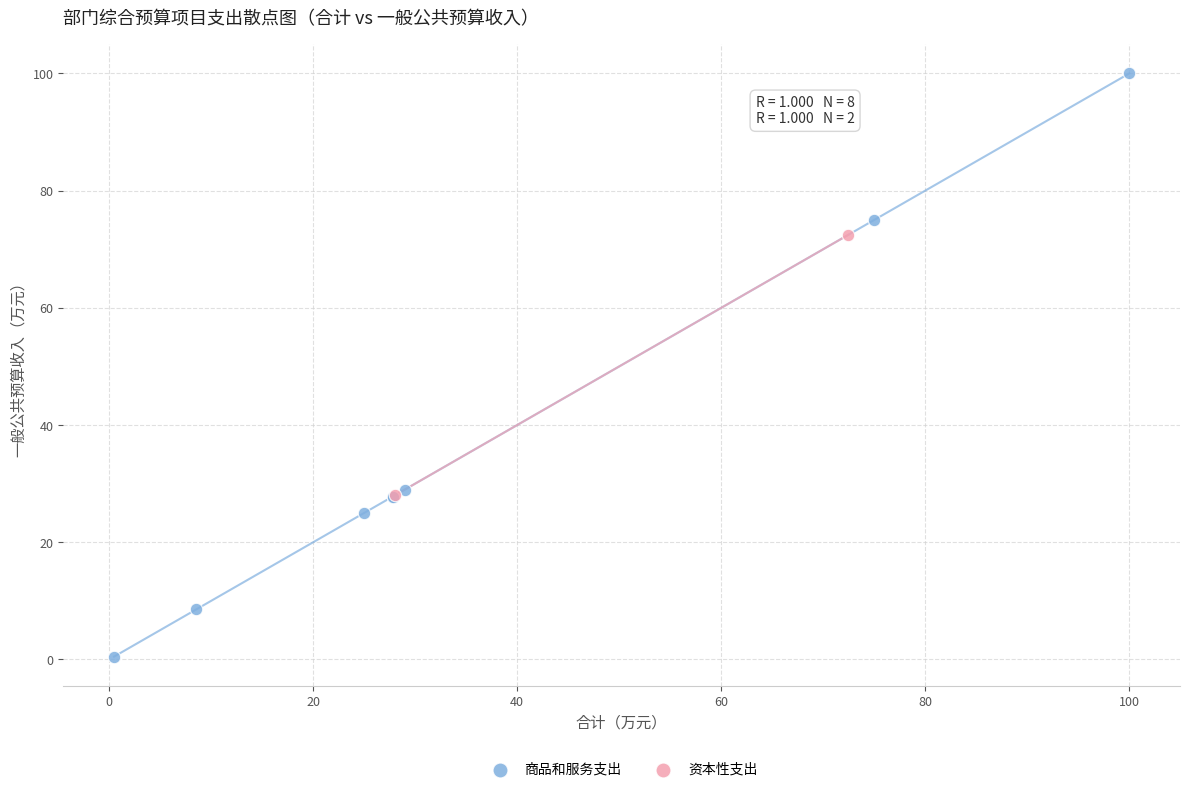

What are all the series names shown in the legend?

商品和服务支出, 资本性支出